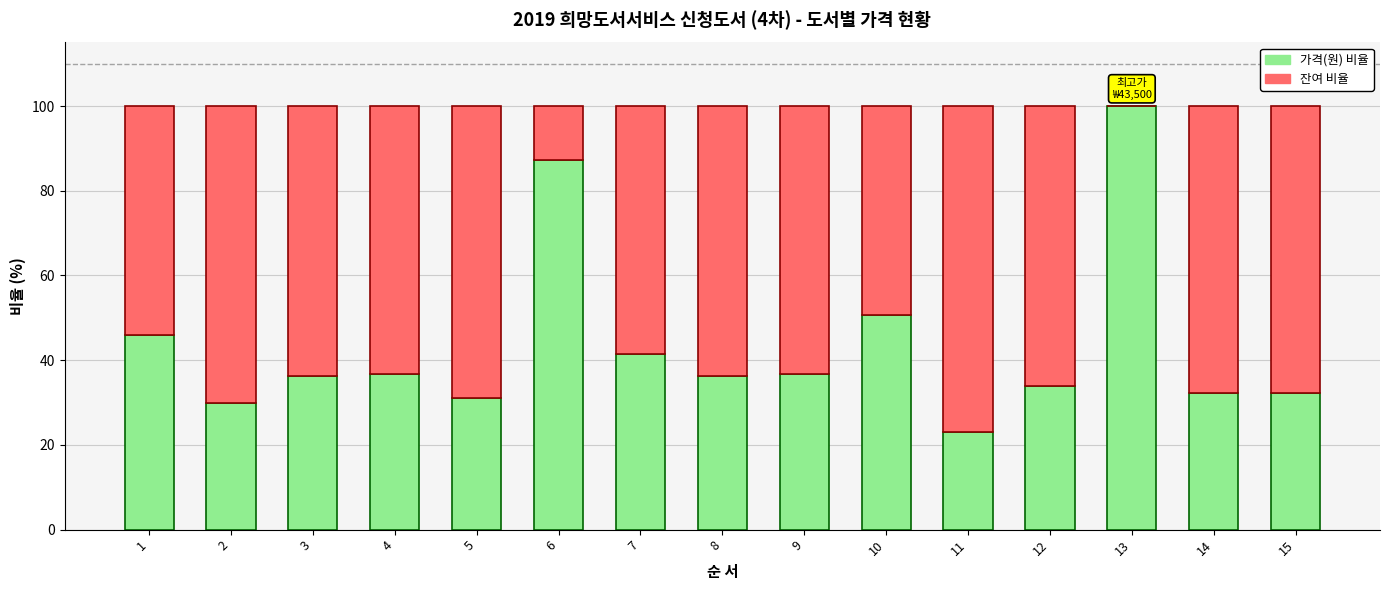

What is the total value across all series at 5?

100.0